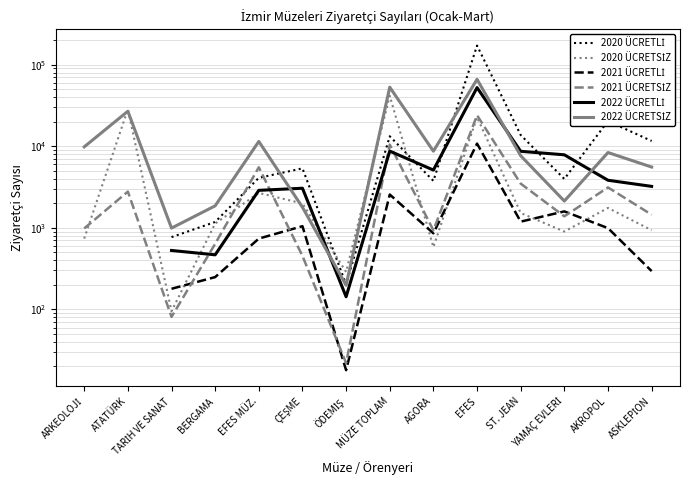

Rank the categories by 2021 ÜCRETLİ value from highest to lowest.

ATATÜRK, EFES, MÜZE TOPLAM, YAMAÇ EVLERİ, ST. JEAN, ÇEŞME, AKROPOL, AGORA, EFES MÜZ., ARKEOLOJİ, ASKLEPİON, BERGAMA, TARİH VE SANAT, ÖDEMİŞ